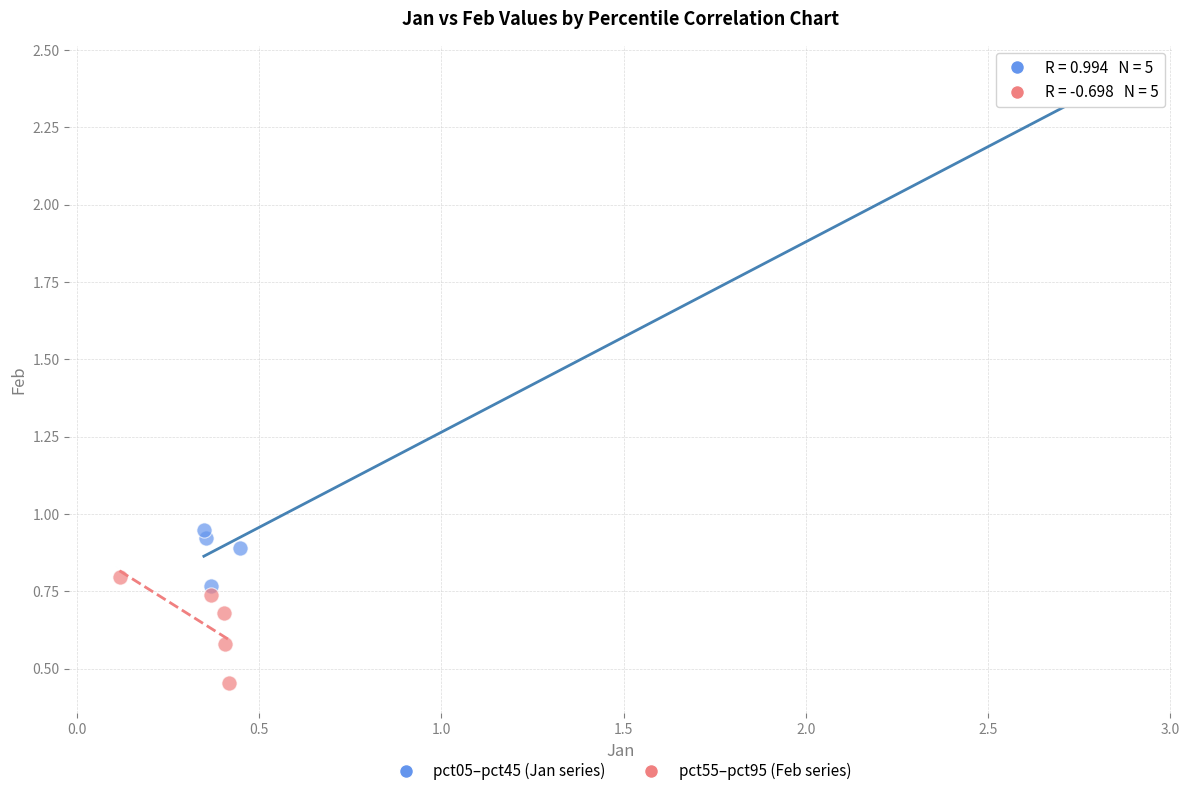

Which series contains the lowest Y value?

pct55–pct95 (Feb series)